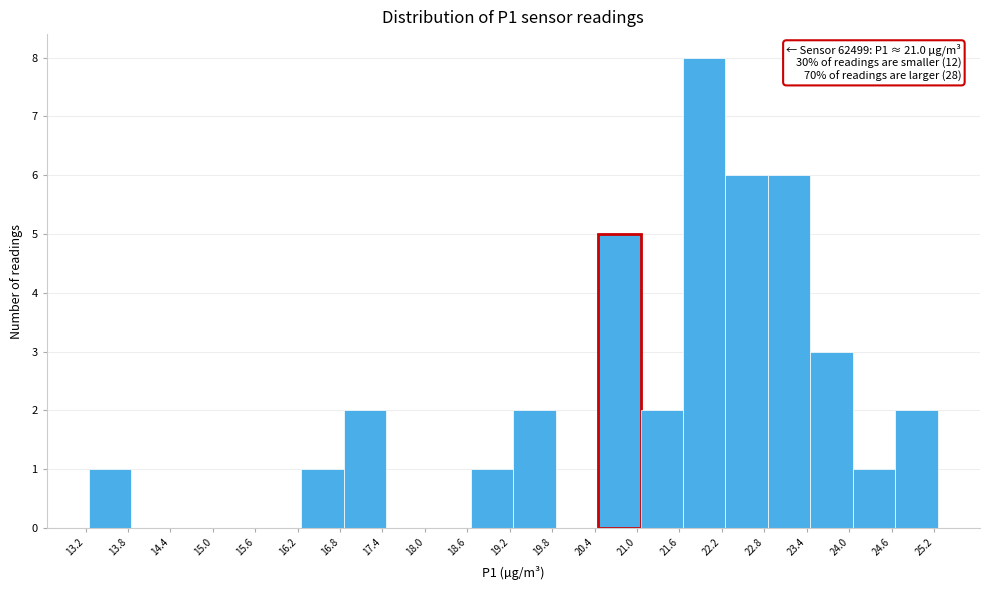

Over which range of the x-axis is the bar tallest?

21.65 to 22.25